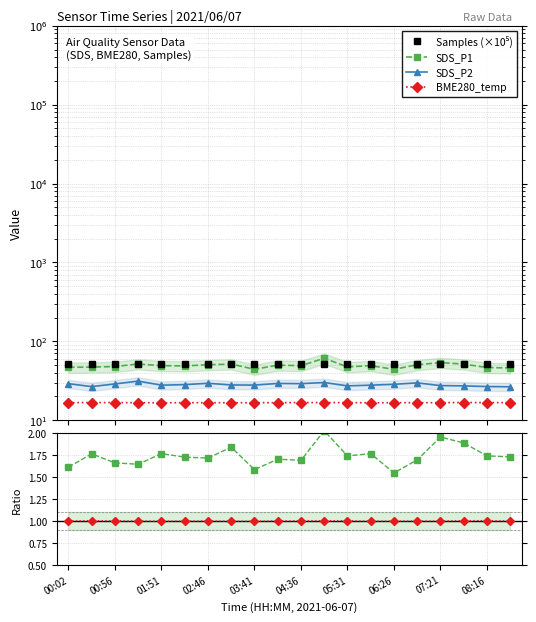

Which label corresponds to the smallest value in the chart?

01:51